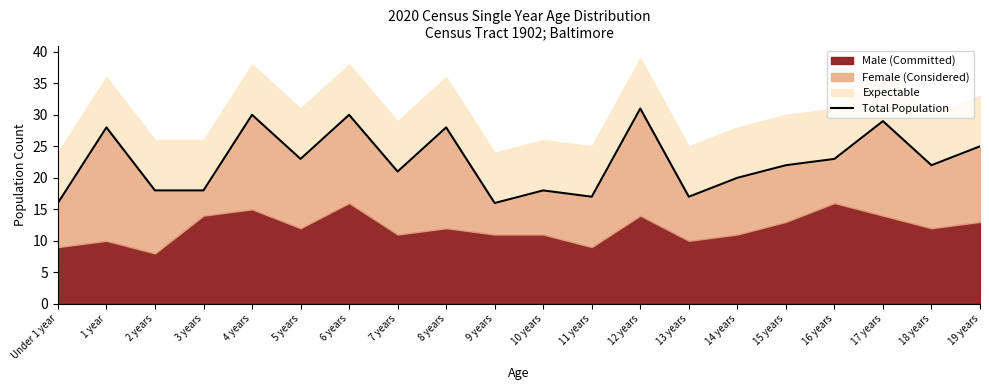

Reading left to right, extract all data points from this chart.

Under 1 year=16	1 year=28	2 years=18	3 years=18	4 years=30	5 years=23	6 years=30	7 years=21	8 years=28	9 years=16	10 years=18	11 years=17	12 years=31	13 years=17	14 years=20	15 years=22	16 years=23	17 years=29	18 years=22	19 years=25